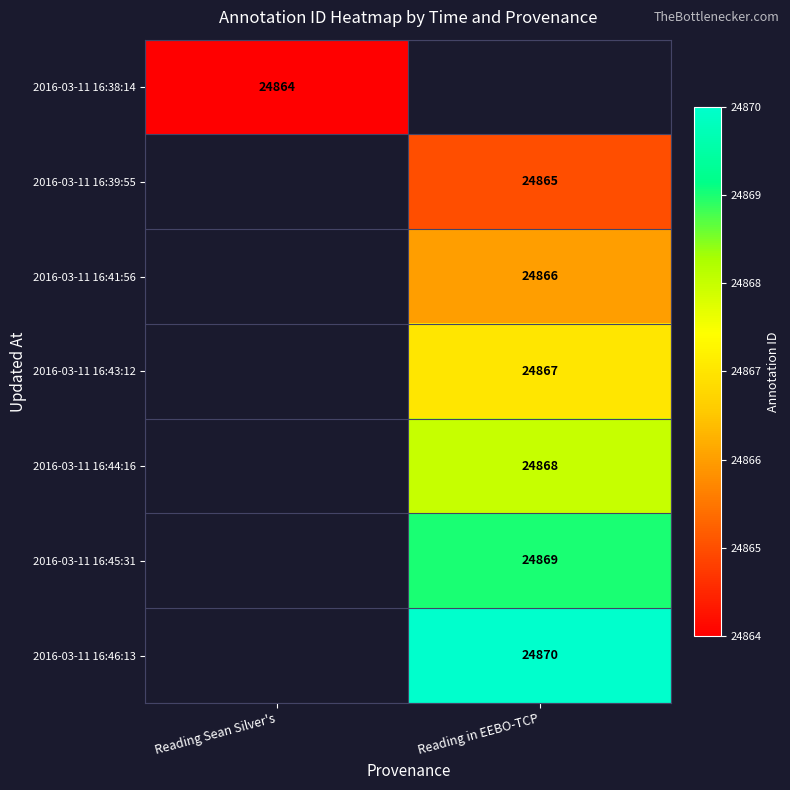

True or false: 2016-03-11 16:41:56 has a value of 38119.0 at Reading in EEBO-TCP.

False